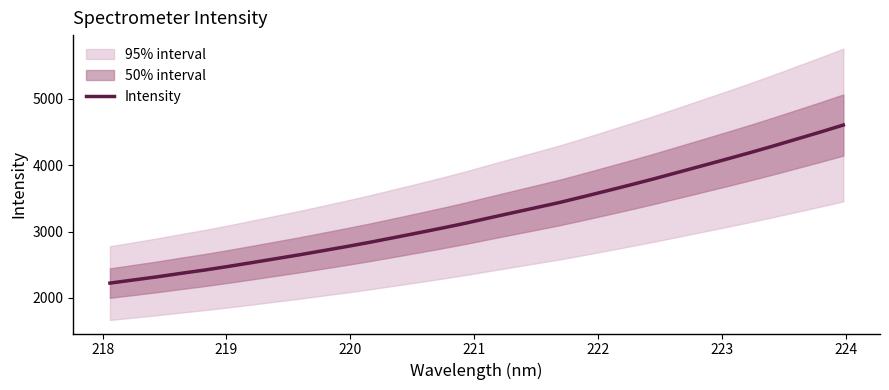

What is the value of the 24th point from the left?

3796.9